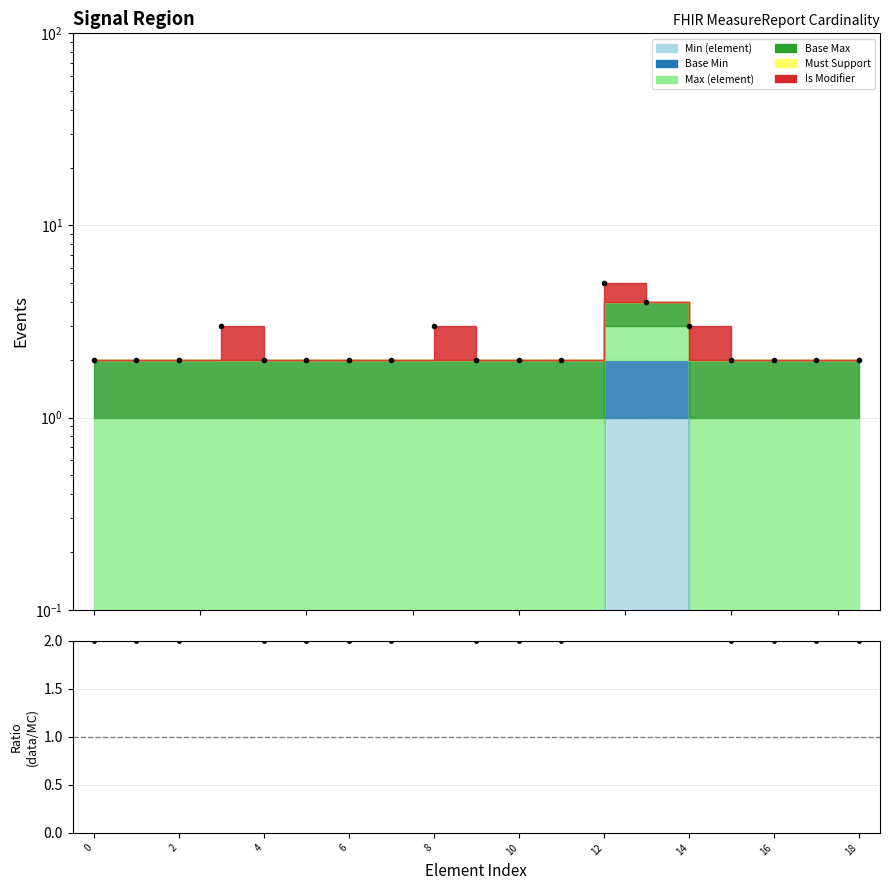

The value of Ratio at 6 is 1. True or false?

False